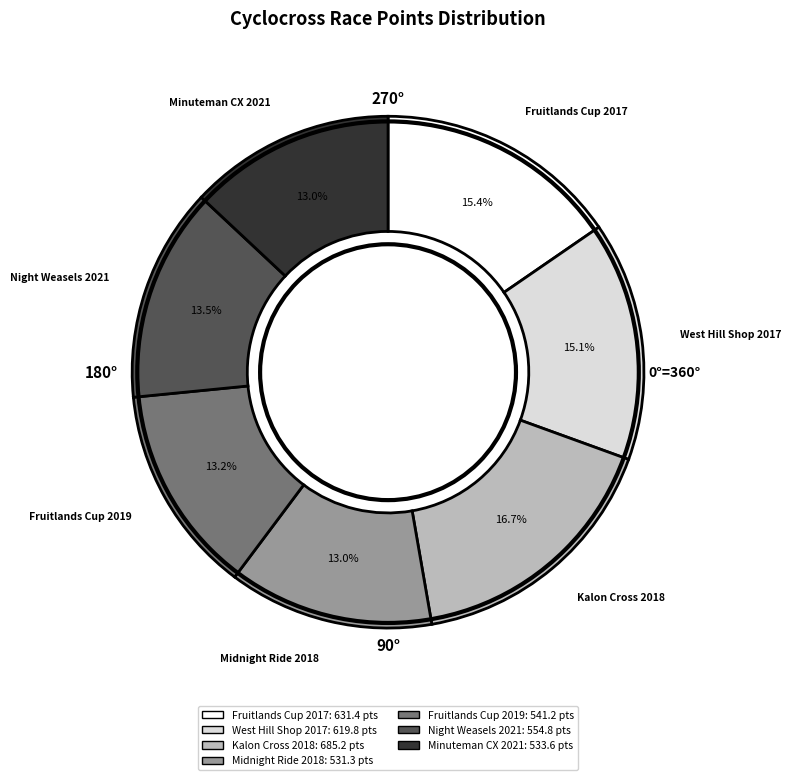

Combined, what portion of the pie is Midnight Ride 2018 and Fruitlands Cup 2019?

26.2%